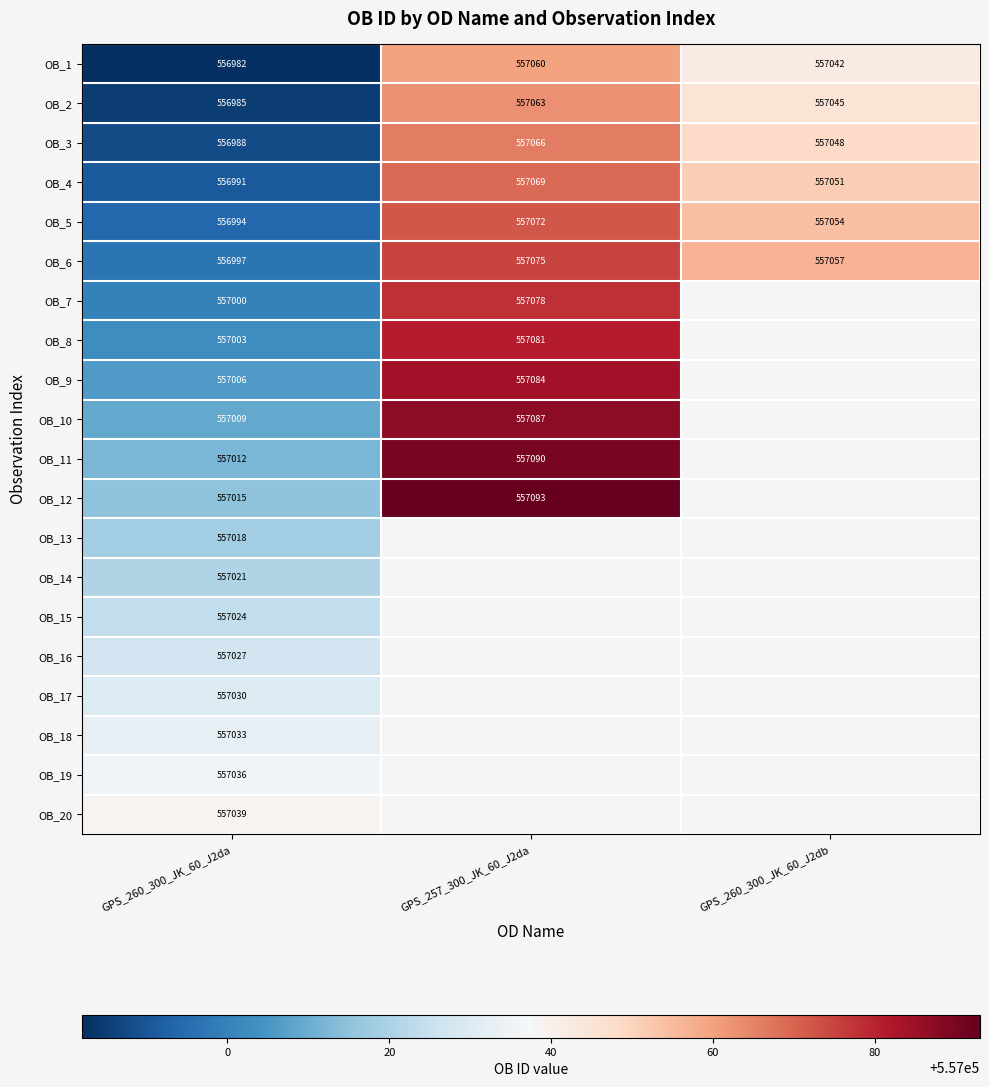

What is the spread (max minus min) of values at GPS_260_300_JK_60_J2da?

57